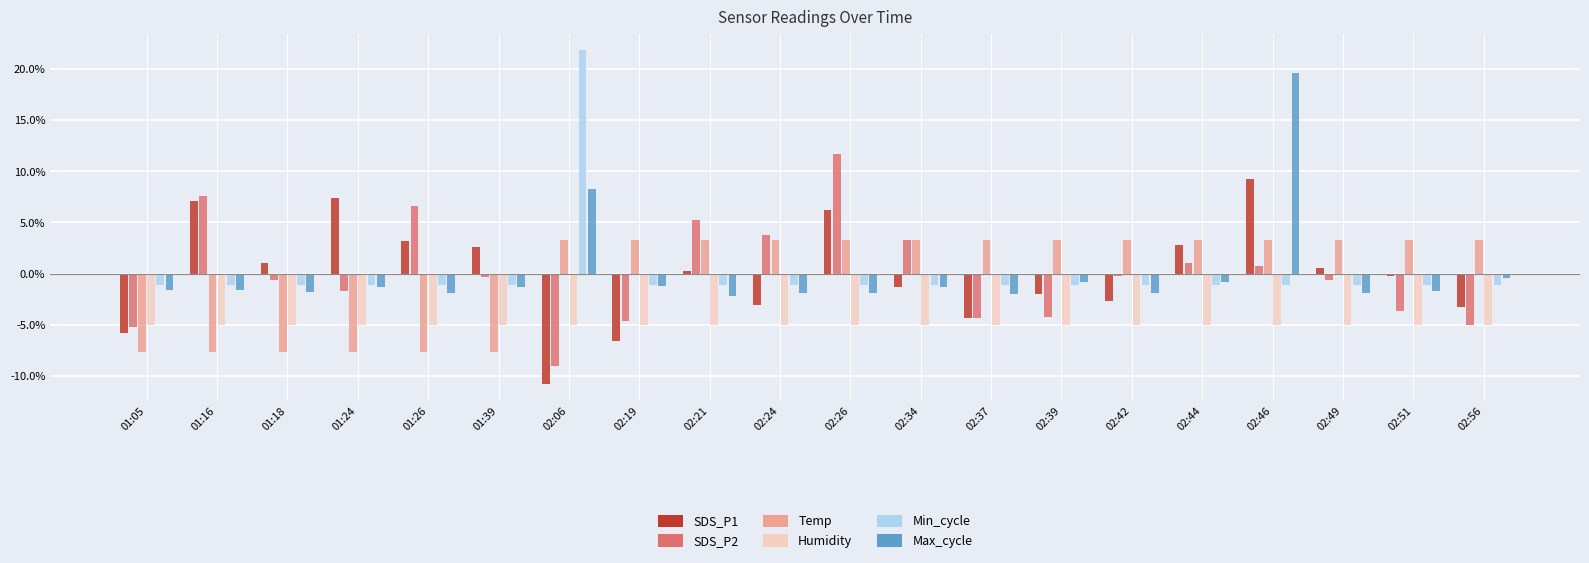

Which category has the lowest value in the Humidity series?

01:05